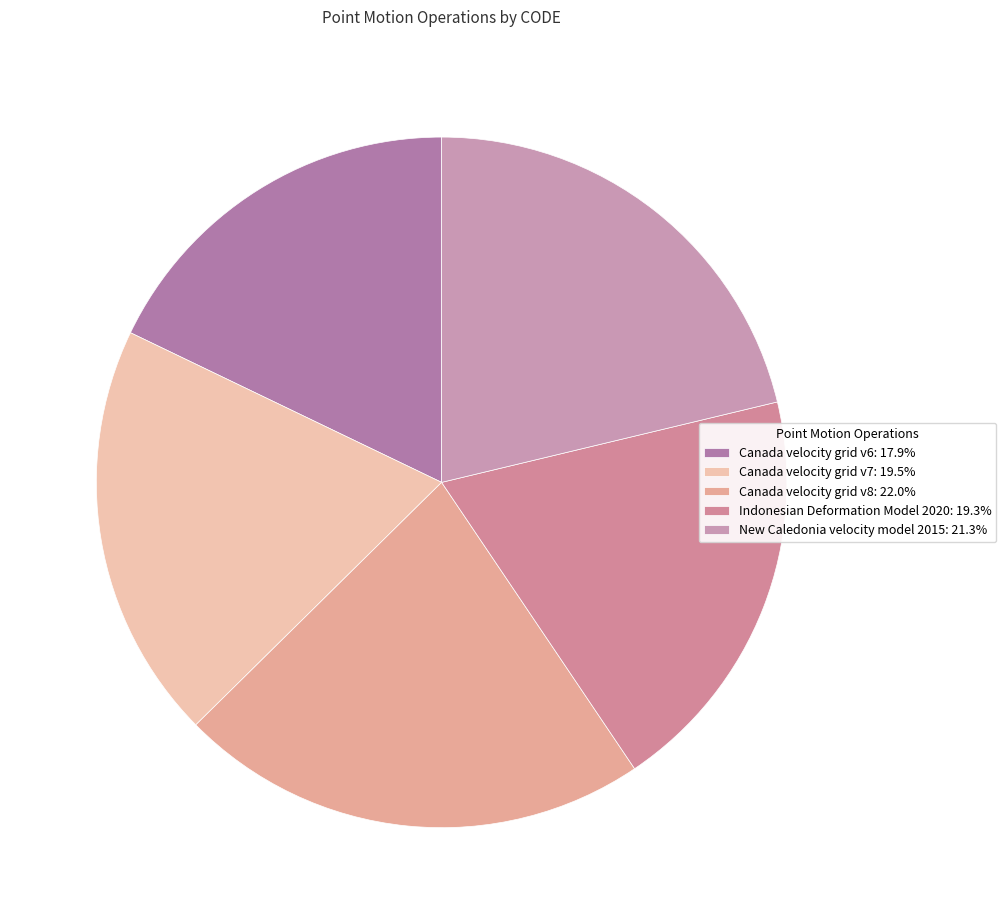

Count the number of slices in the pie.

5